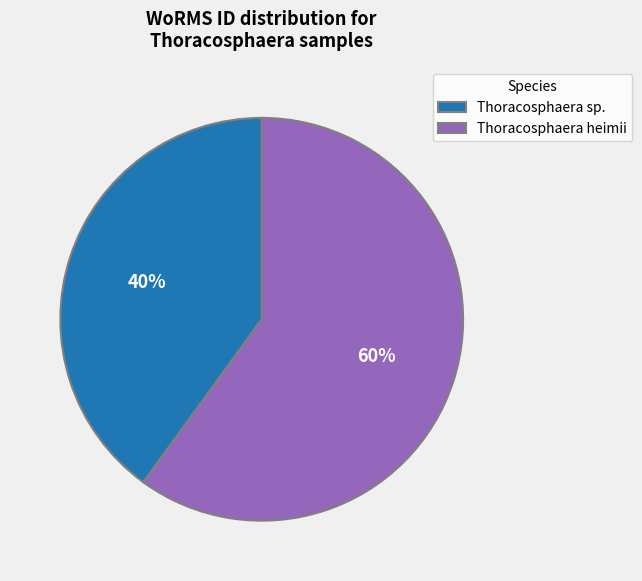

How many segments does this pie chart have?

2